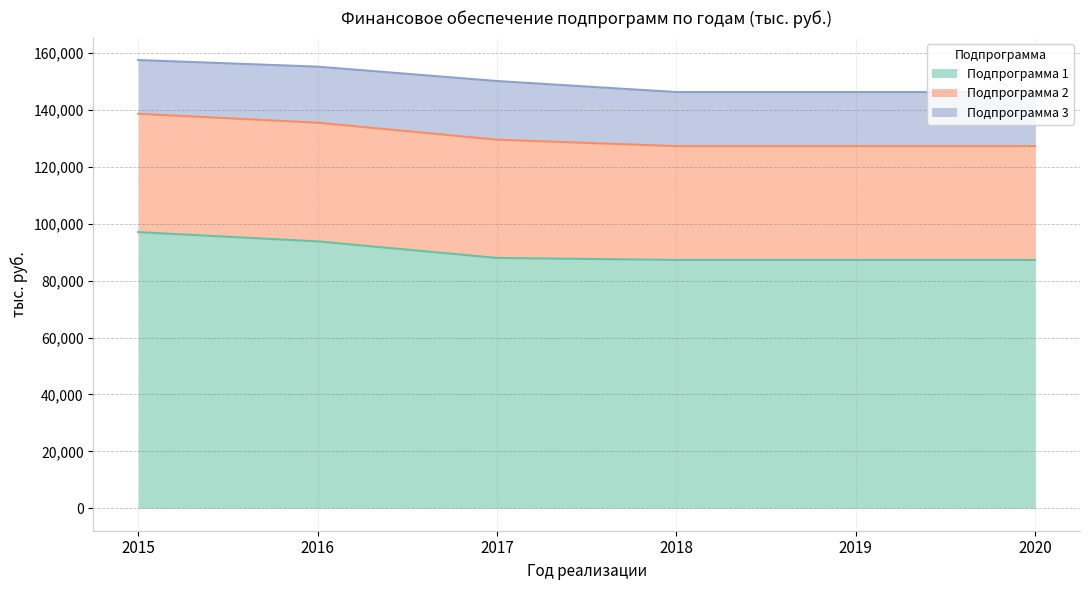

True or false: Подпрограмма 2 and Подпрограмма 1 intersect in this chart.

False